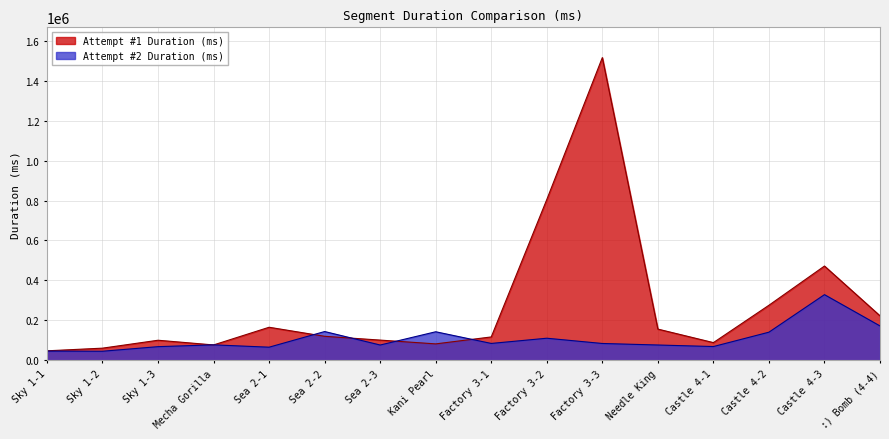

Reading left to right, transcribe all the data shown in this chart.

Attempt #1 Duration (ms): Sky 1-1=47392	Sky 1-2=60735	Sky 1-3=100368	Mecha Gorilla=76864	Sea 2-1=165433	Sea 2-2=120105	Sea 2-3=101097	Kani Pearl=82130	Factory 3-1=116972	Factory 3-2=805069	Factory 3-3=1515818	Needle King=156233	Castle 4-1=88517	Castle 4-2=275671	Castle 4-3=472041	:) Bomb (4-4)=222663
Attempt #2 Duration (ms): Sky 1-1=46128	Sky 1-2=45305	Sky 1-3=68257	Mecha Gorilla=77255	Sea 2-1=65563	Sea 2-2=143983	Sea 2-3=76449	Kani Pearl=142829	Factory 3-1=84355	Factory 3-2=110490	Factory 3-3=84152	Needle King=76527	Castle 4-1=68801	Castle 4-2=140743	Castle 4-3=328722	:) Bomb (4-4)=172003